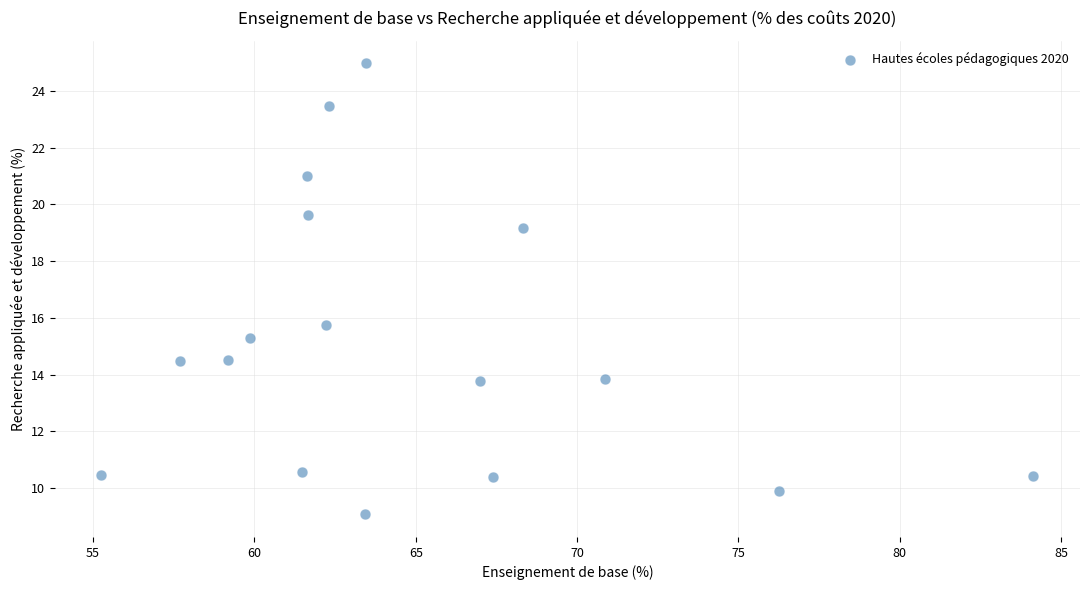

What is the range of X values (max minus min)?

28.9